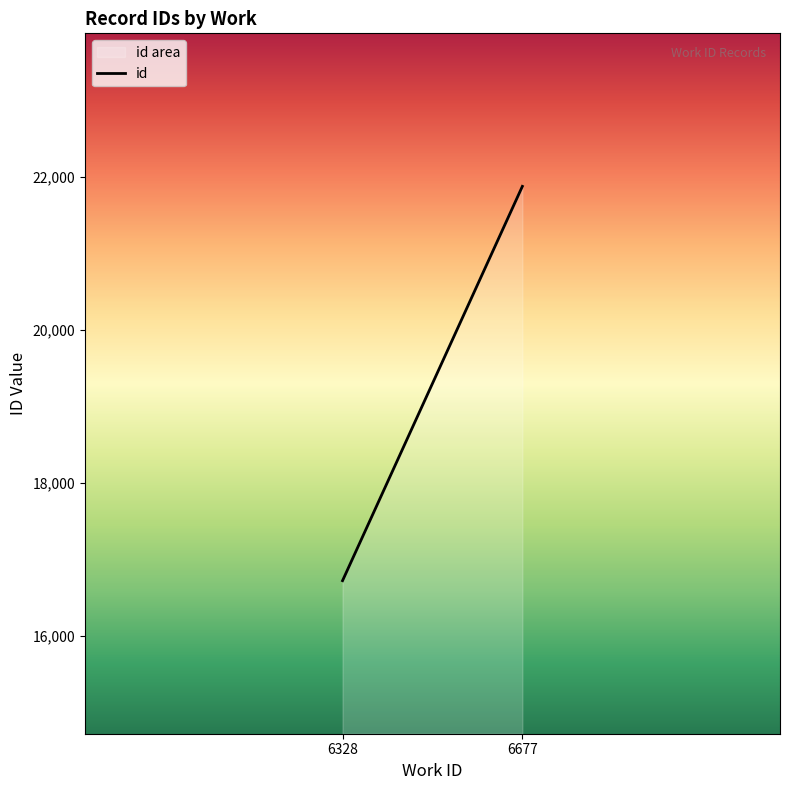

What is the difference between the maximum and minimum values?

5153.3